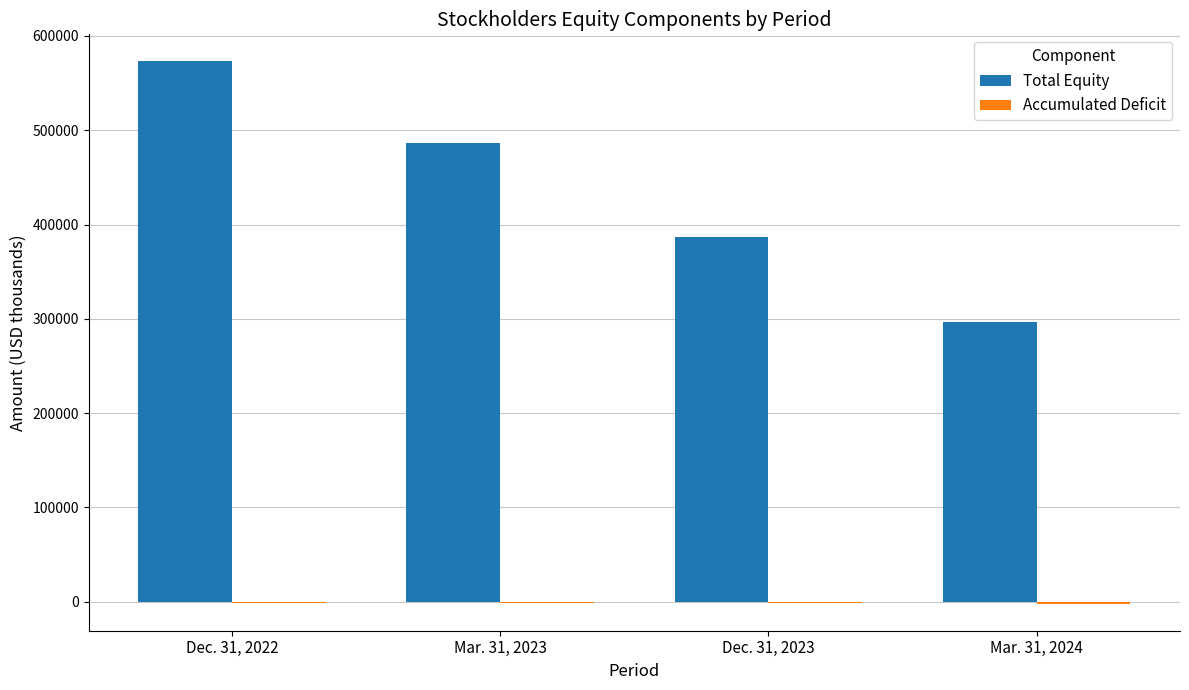

At which label is Total Equity closest to 434701?

Dec. 31, 2023